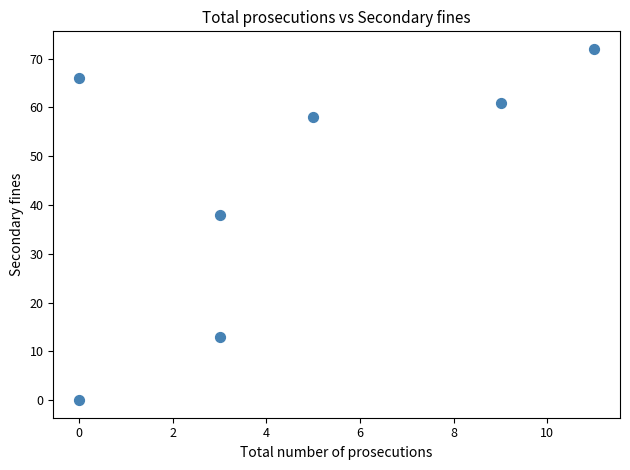

What is the range of Y values (max minus min)?

72